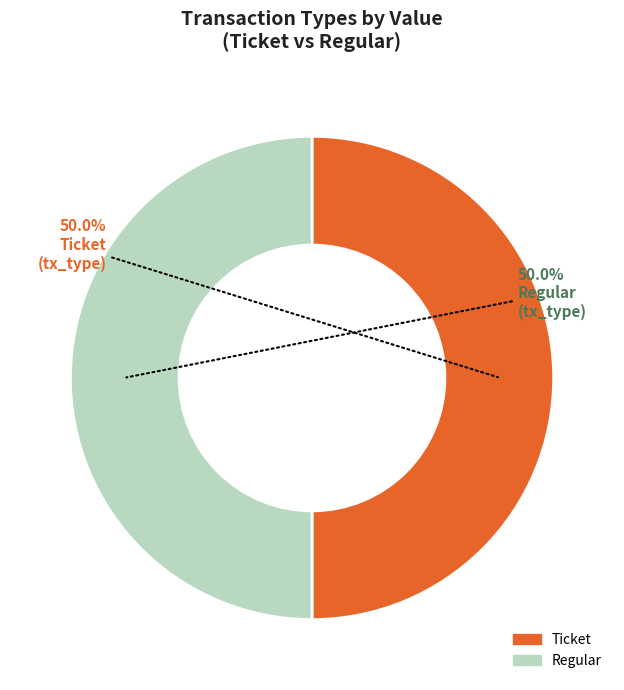

Combined, what portion of the pie is Regular and Ticket?

100.0%